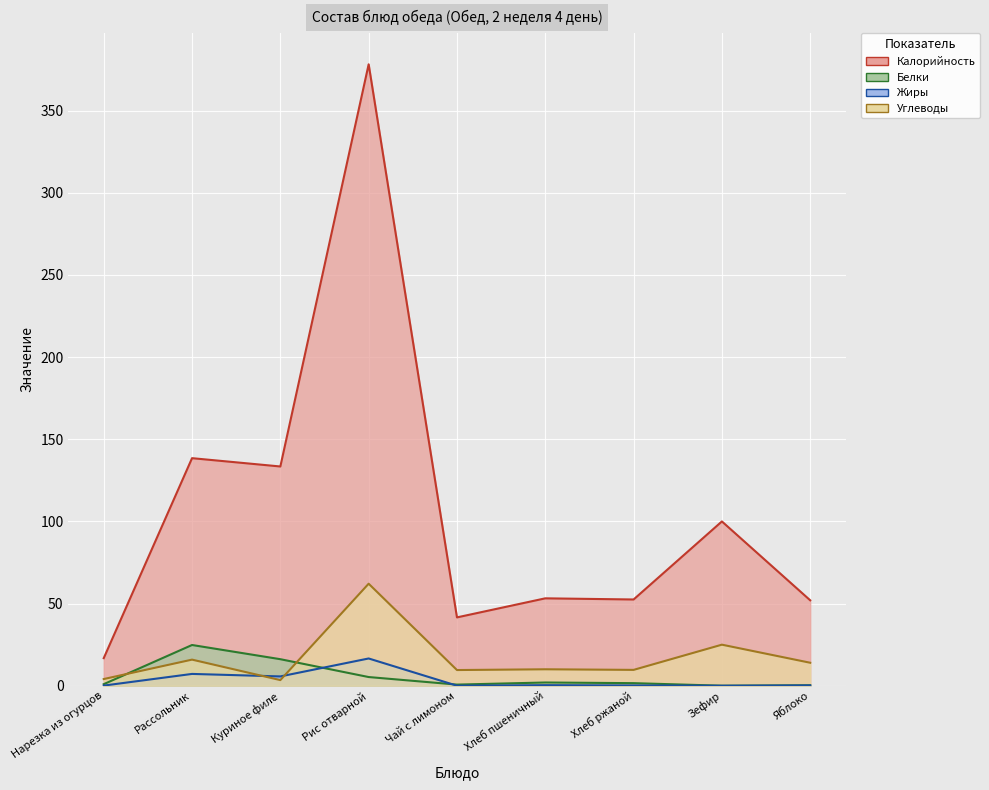

Where is the first local minimum for Углеводы?

Куриное филе